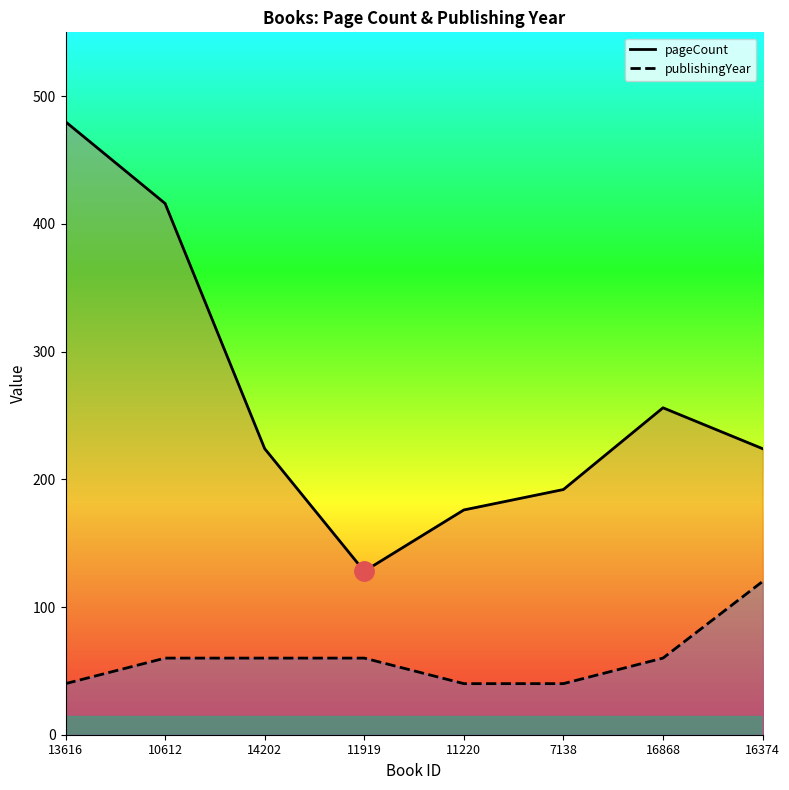

At which label does publishingYear first exceed 60?

16374